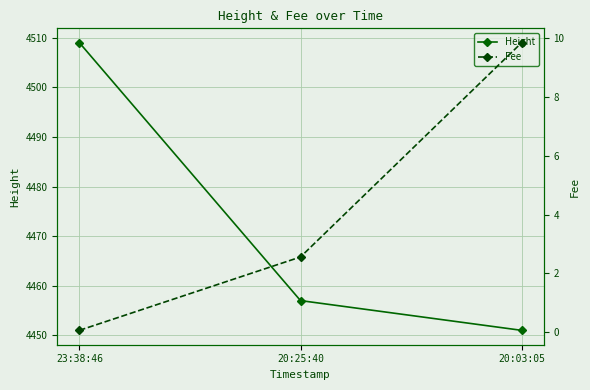

What is the average value of the Fee series?

4.2